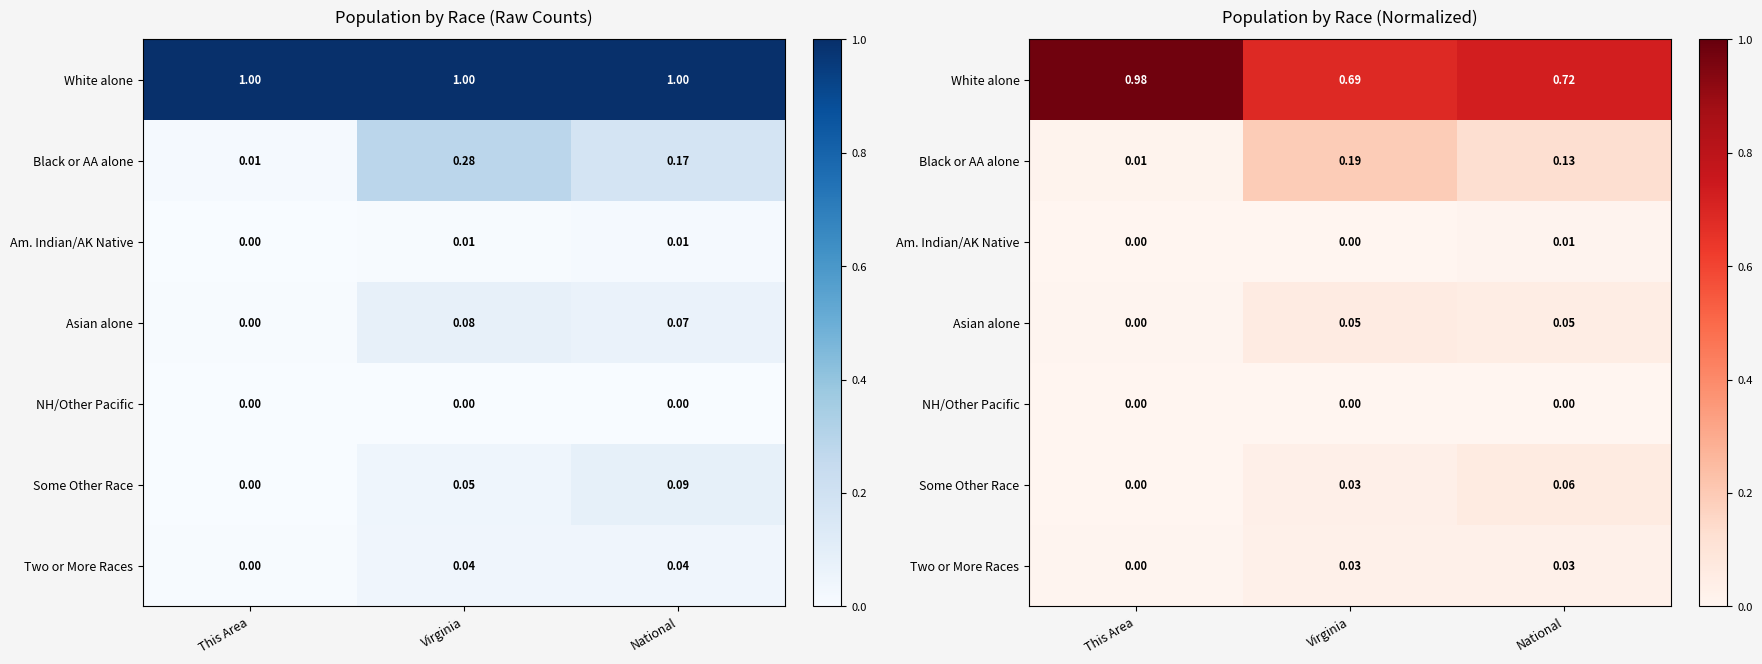

At Virginia, list the series in order from smallest to largest.

NH/Other Pacific, Am. Indian/AK Native, Two or More Races, Some Other Race, Asian alone, Black or AA alone, White alone